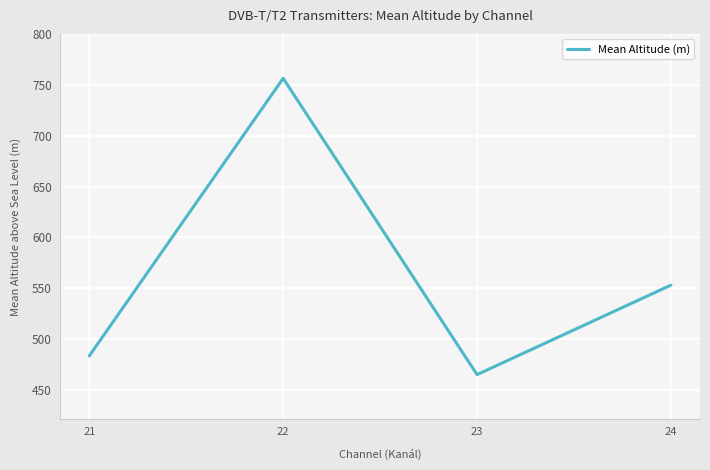

True or false: the data shows 1357.4 at 22.

False